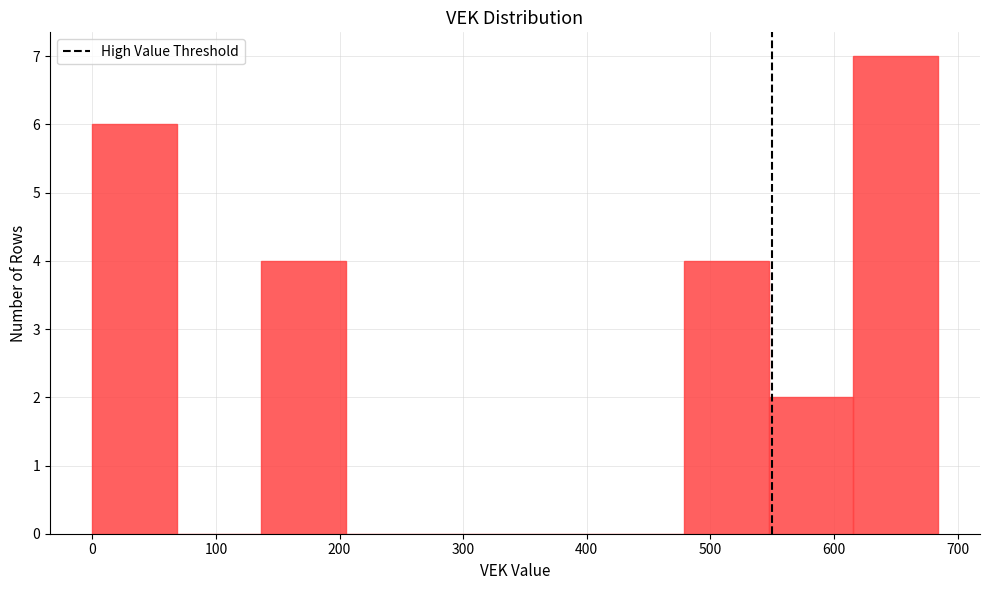

Which range on the x-axis has the tallest bar?

620 to 680